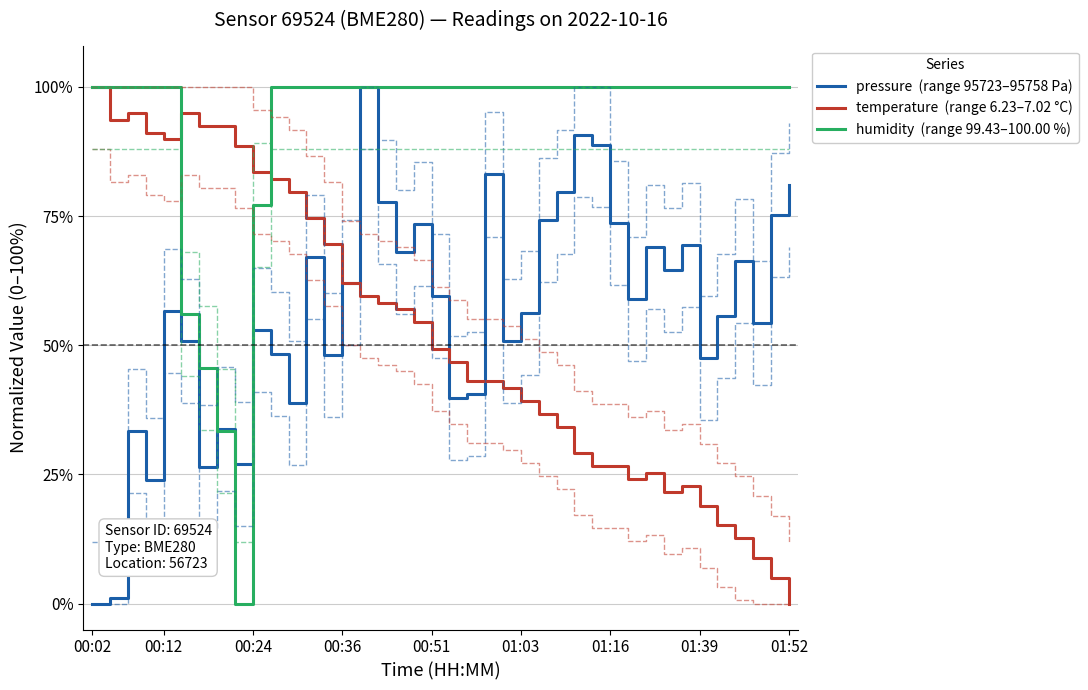

True or false: pressure  (range 95723–95758 Pa) and temperature  (range 6.23–7.02 °C) cross at least once.

True